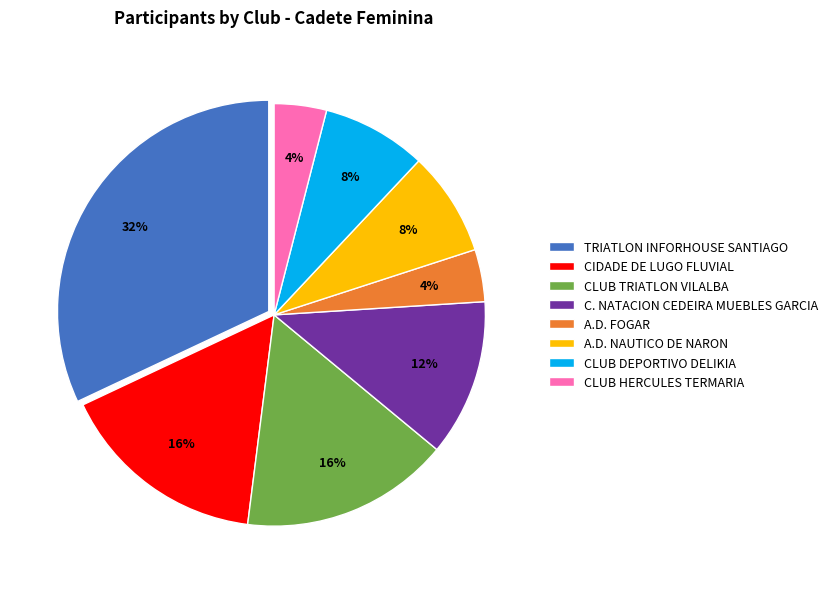

Which slice is the largest?

TRIATLON INFORHOUSE SANTIAGO